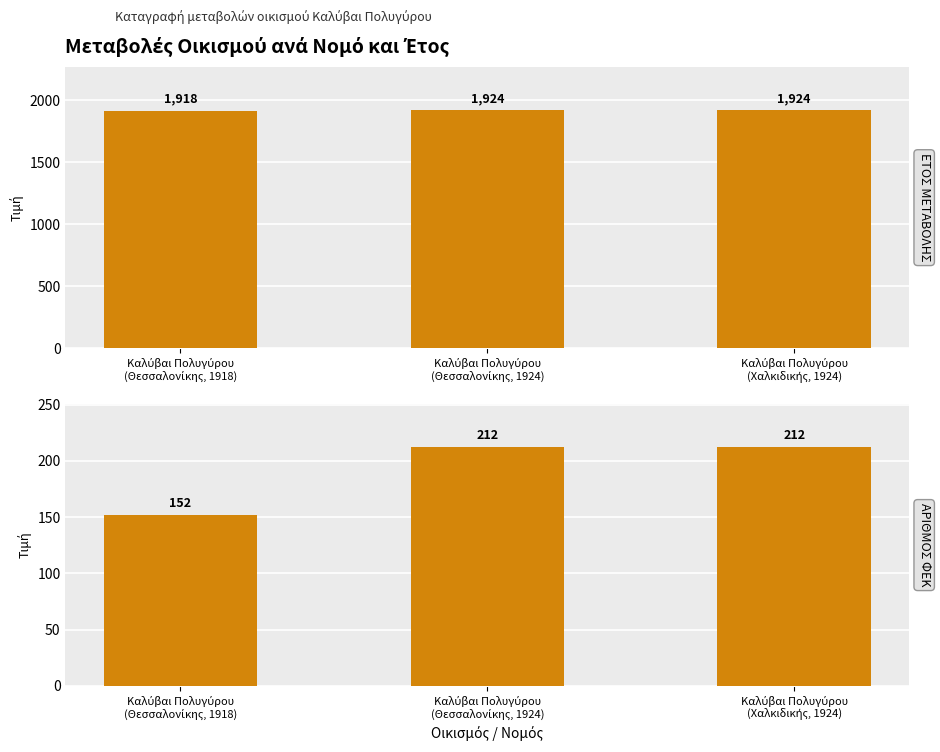

What is the total value across all series at Καλύβαι Πολυγύρου
(Χαλκιδικής, 1924)?

2136